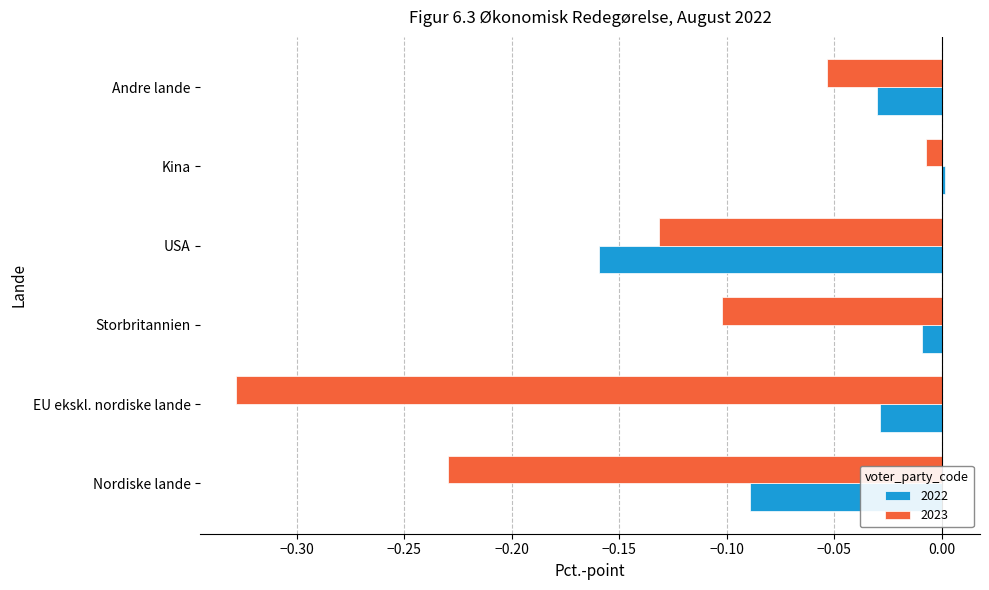

The value of 2023 at Nordiske lande is -0.3. True or false?

False